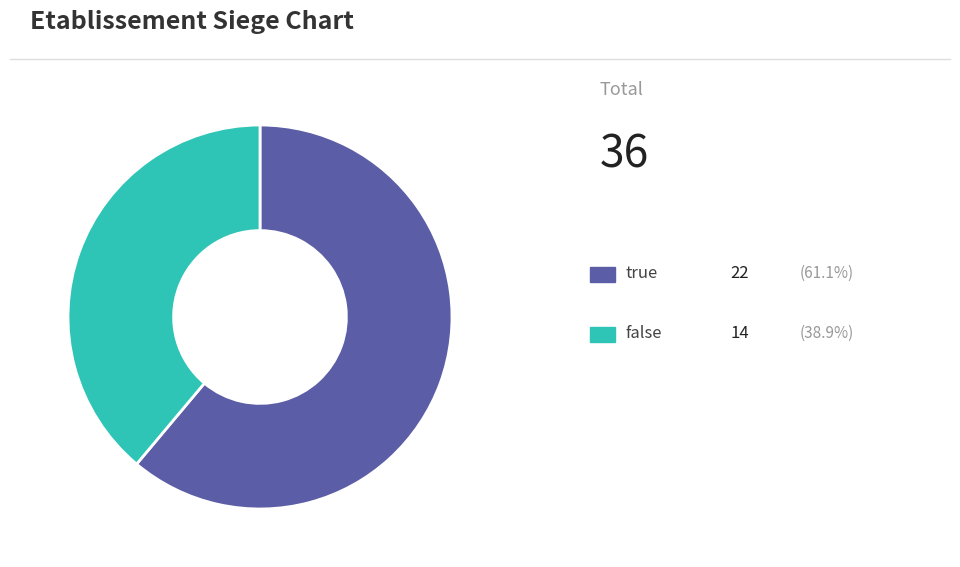

Does any single category account for the majority?

Yes